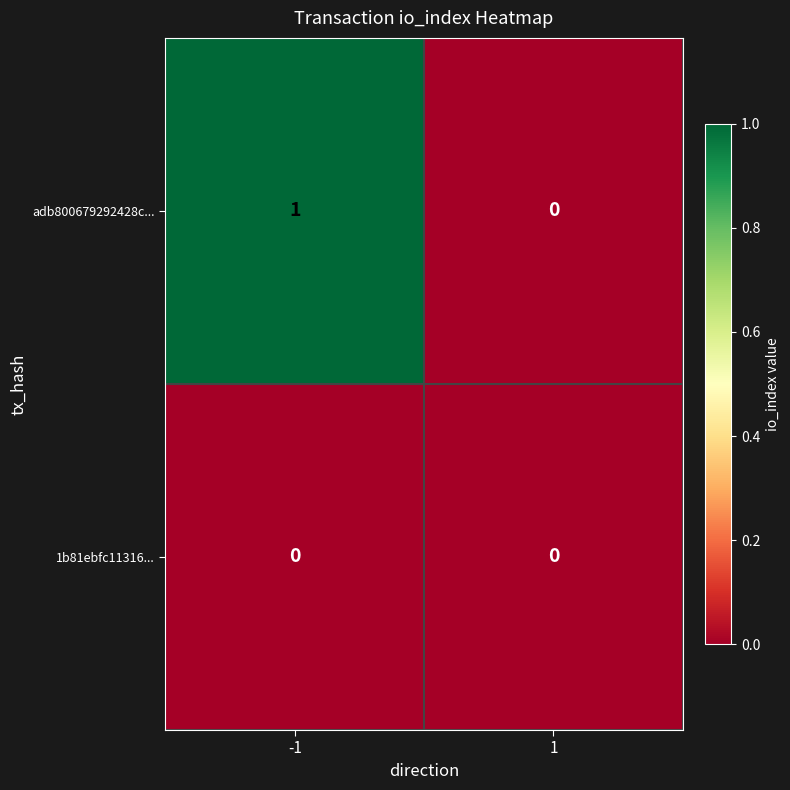

Reading left to right, what are all the values shown in this chart?

adb800679292428c...: 1	0
1b81ebfc11316...: 0	0